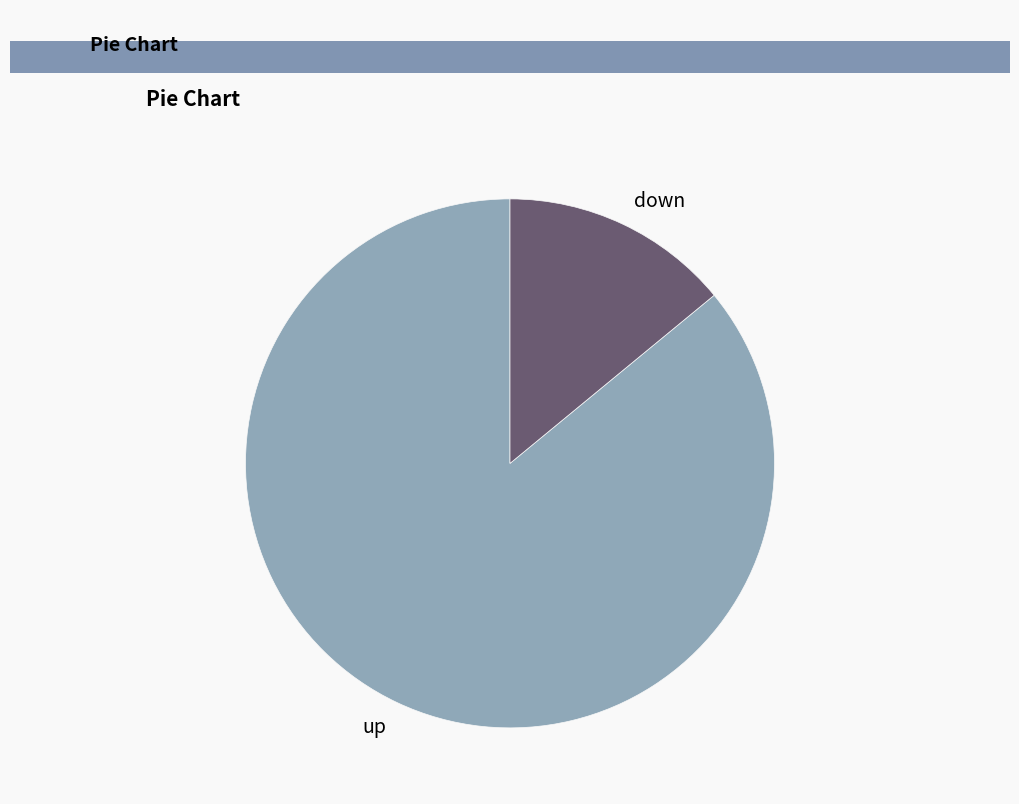

Is it true that down is 2% of the pie?

False